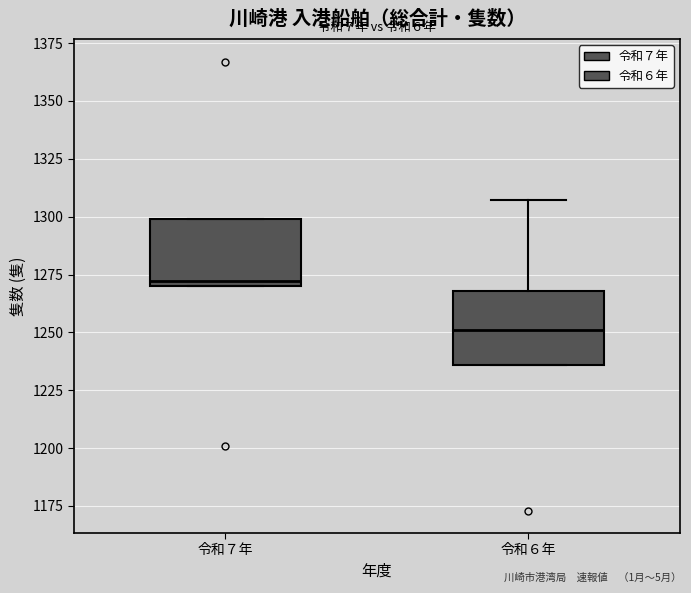

Where is the upper edge of the box for 令和７年 on the y-axis? The values are not printed on the chart, so give them approximately, as read against the axis.

1300